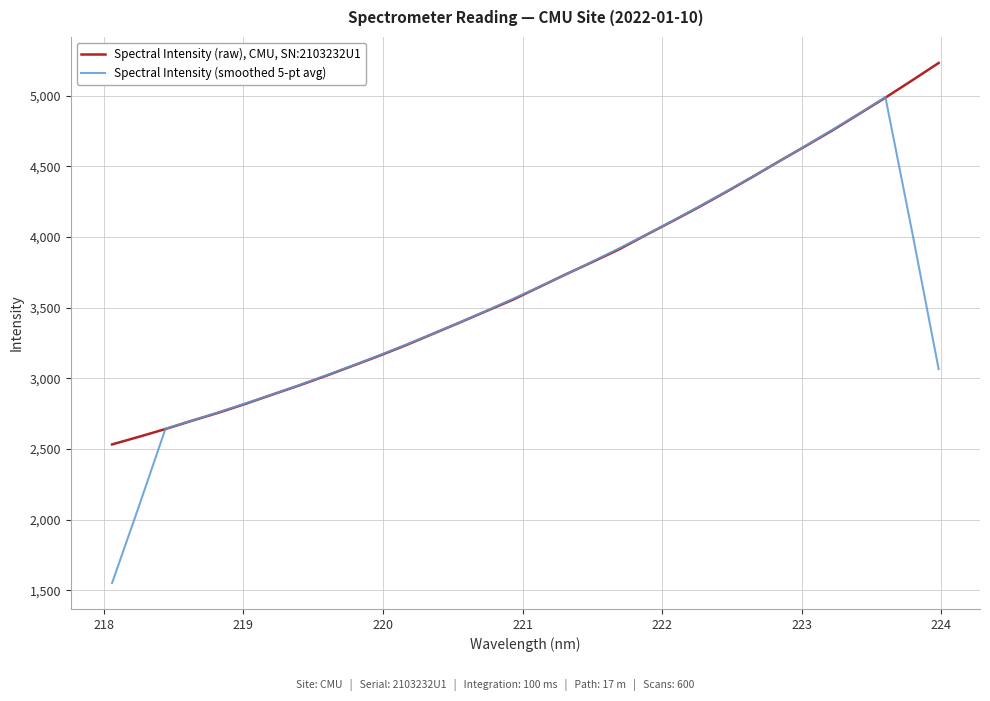

What is the average value of the Spectral Intensity (smoothed 5-pt avg) series?

3554.8